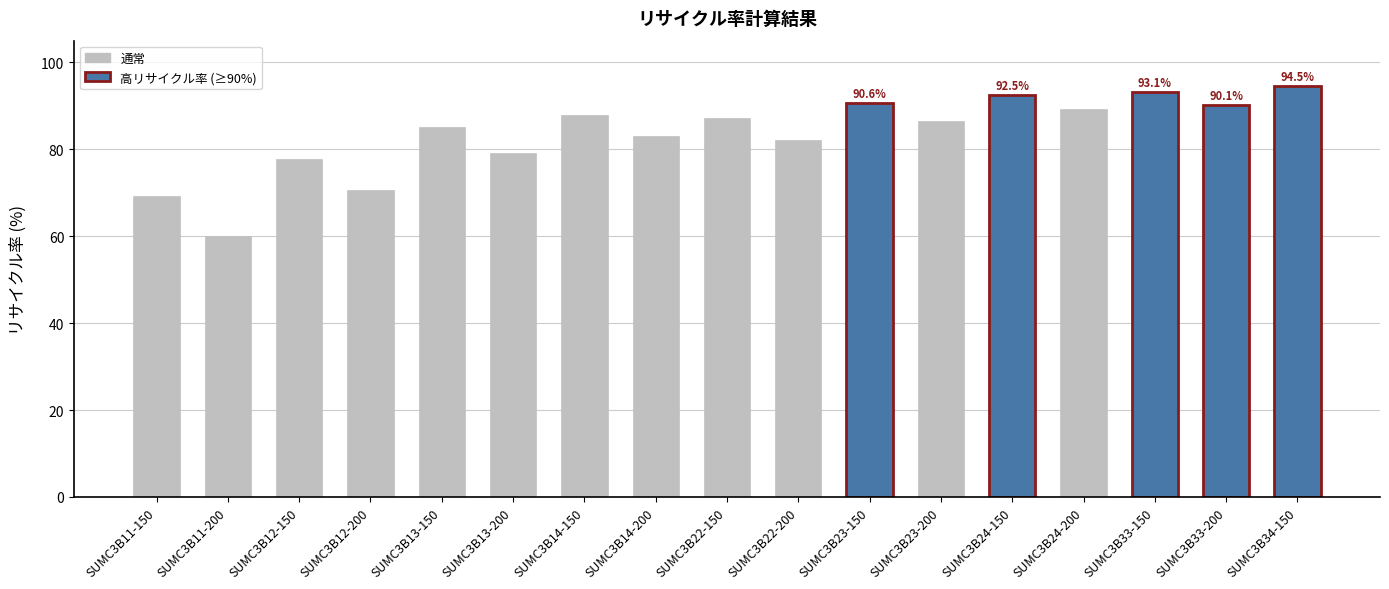

Where does the data first go above 86?

SUMC3B14-150